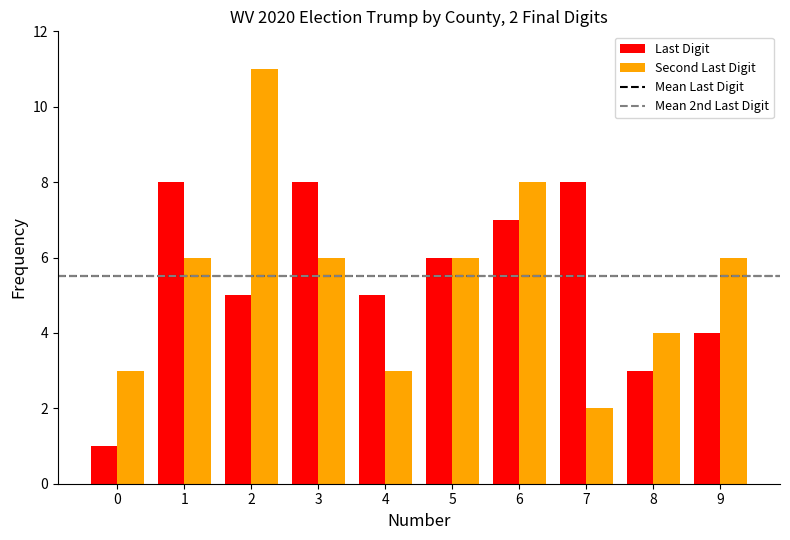

What is the sum of all Second Last Digit values?

55